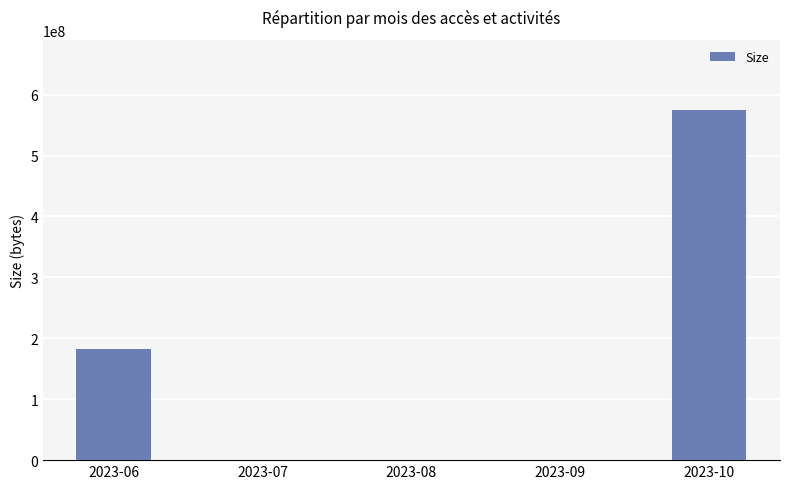

Count the values in the range 0 to 182330096.

4